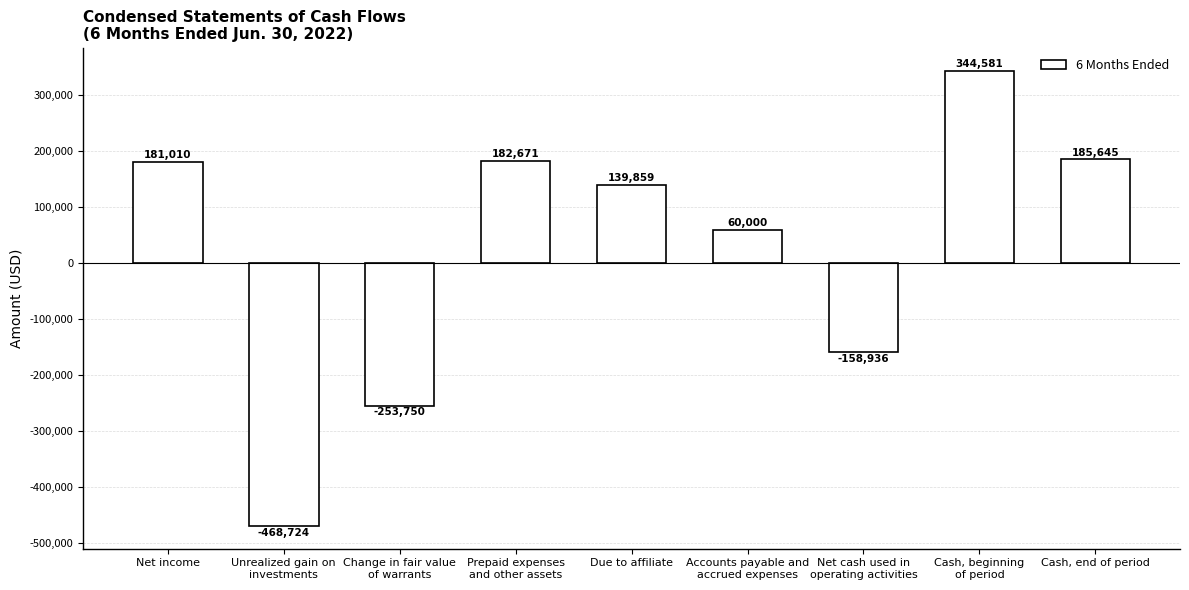

Reading left to right, what are all the values shown in this chart?

Net income=181010	Unrealized gain on
investments=-468724	Change in fair value
of warrants=-253750	Prepaid expenses
and other assets=182671	Due to affiliate=139859	Accounts payable and
accrued expenses=60000	Net cash used in
operating activities=-158936	Cash, beginning
of period=344581	Cash, end of period=185645